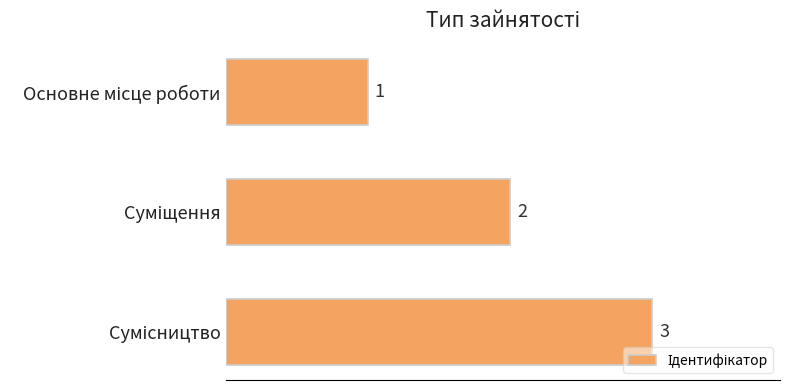

What is the sum of all values?

6